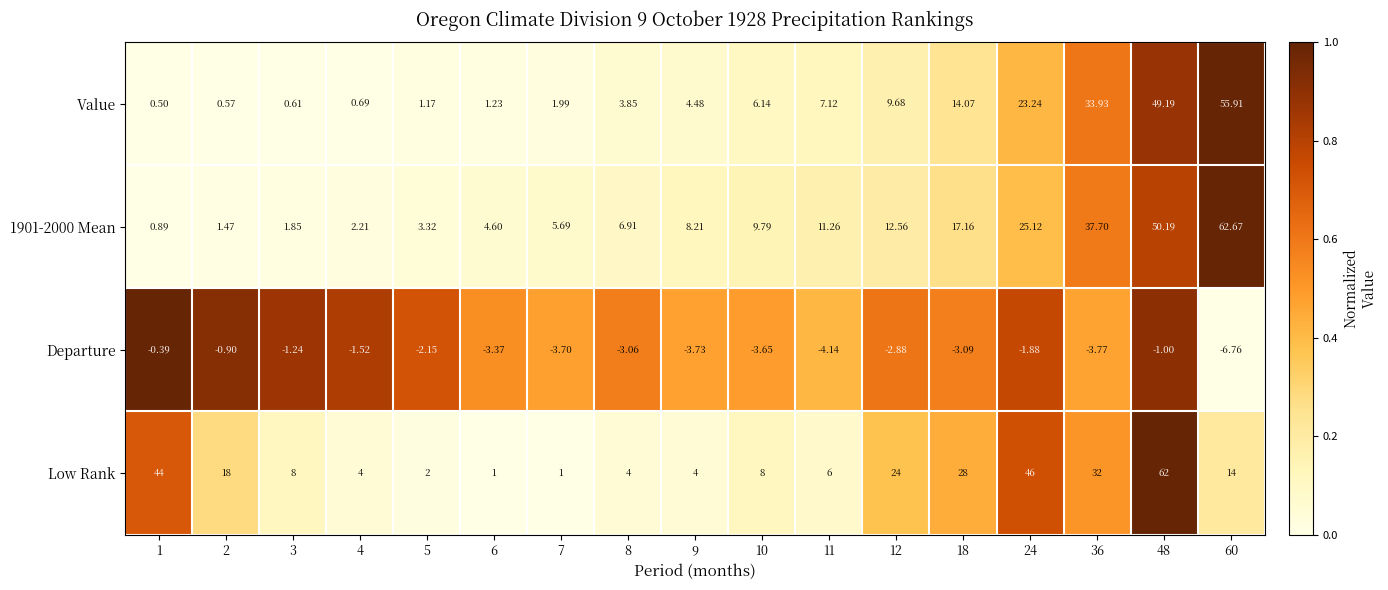

Is the value of Low Rank at 5 greater than the value of Departure at 5?

Yes